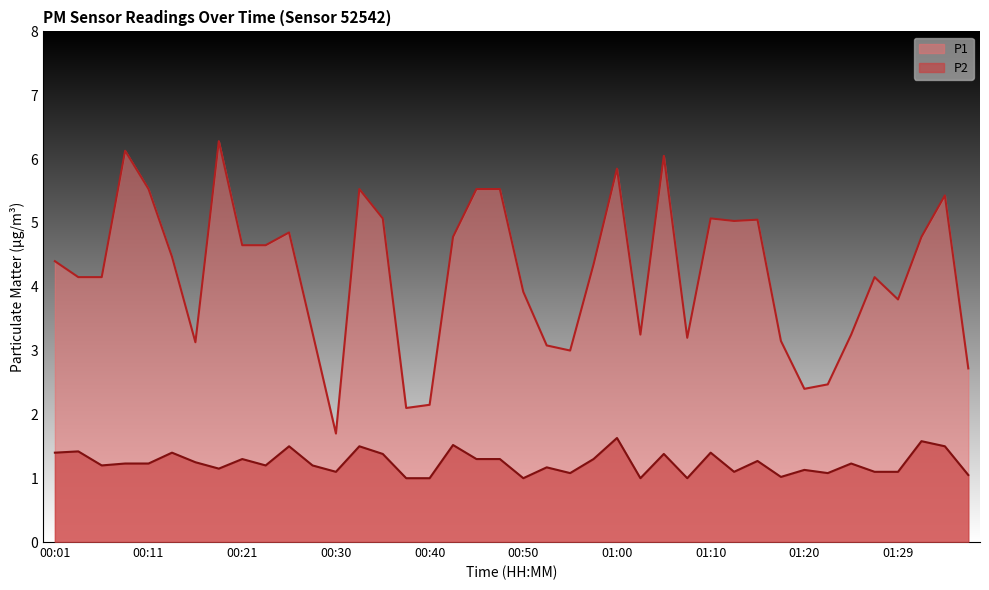

Rank the series by their average value, from lowest to highest.

P2, P1